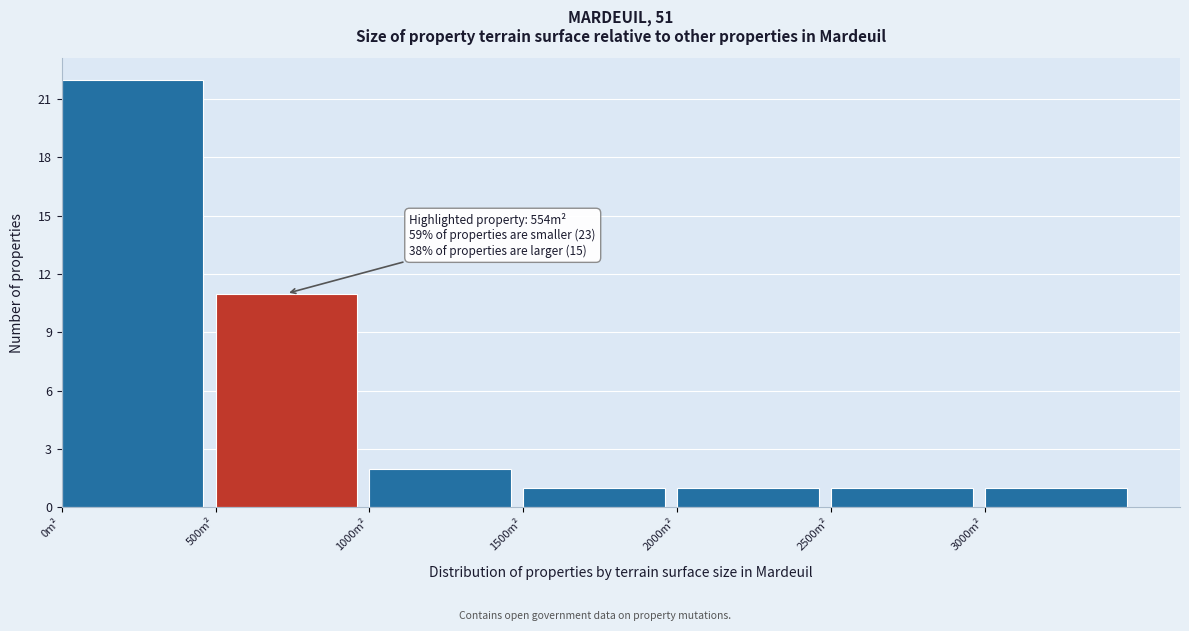

Over which range of the x-axis is the bar tallest?

0 to 500